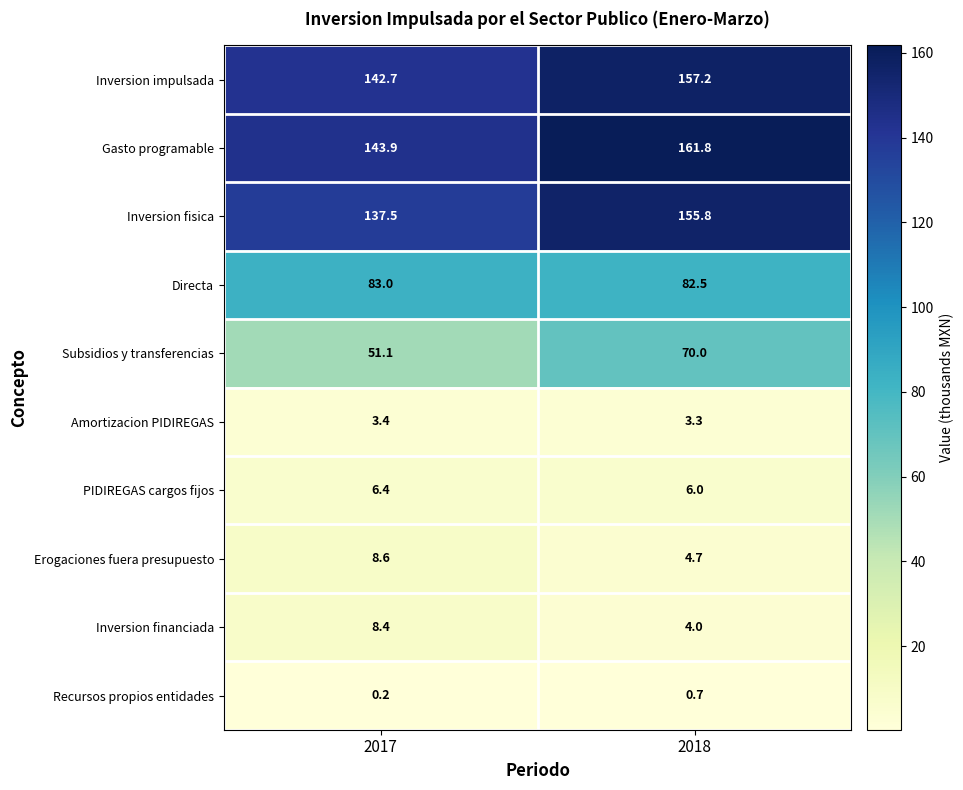

How many values in the Inversion fisica series exceed 155?

1